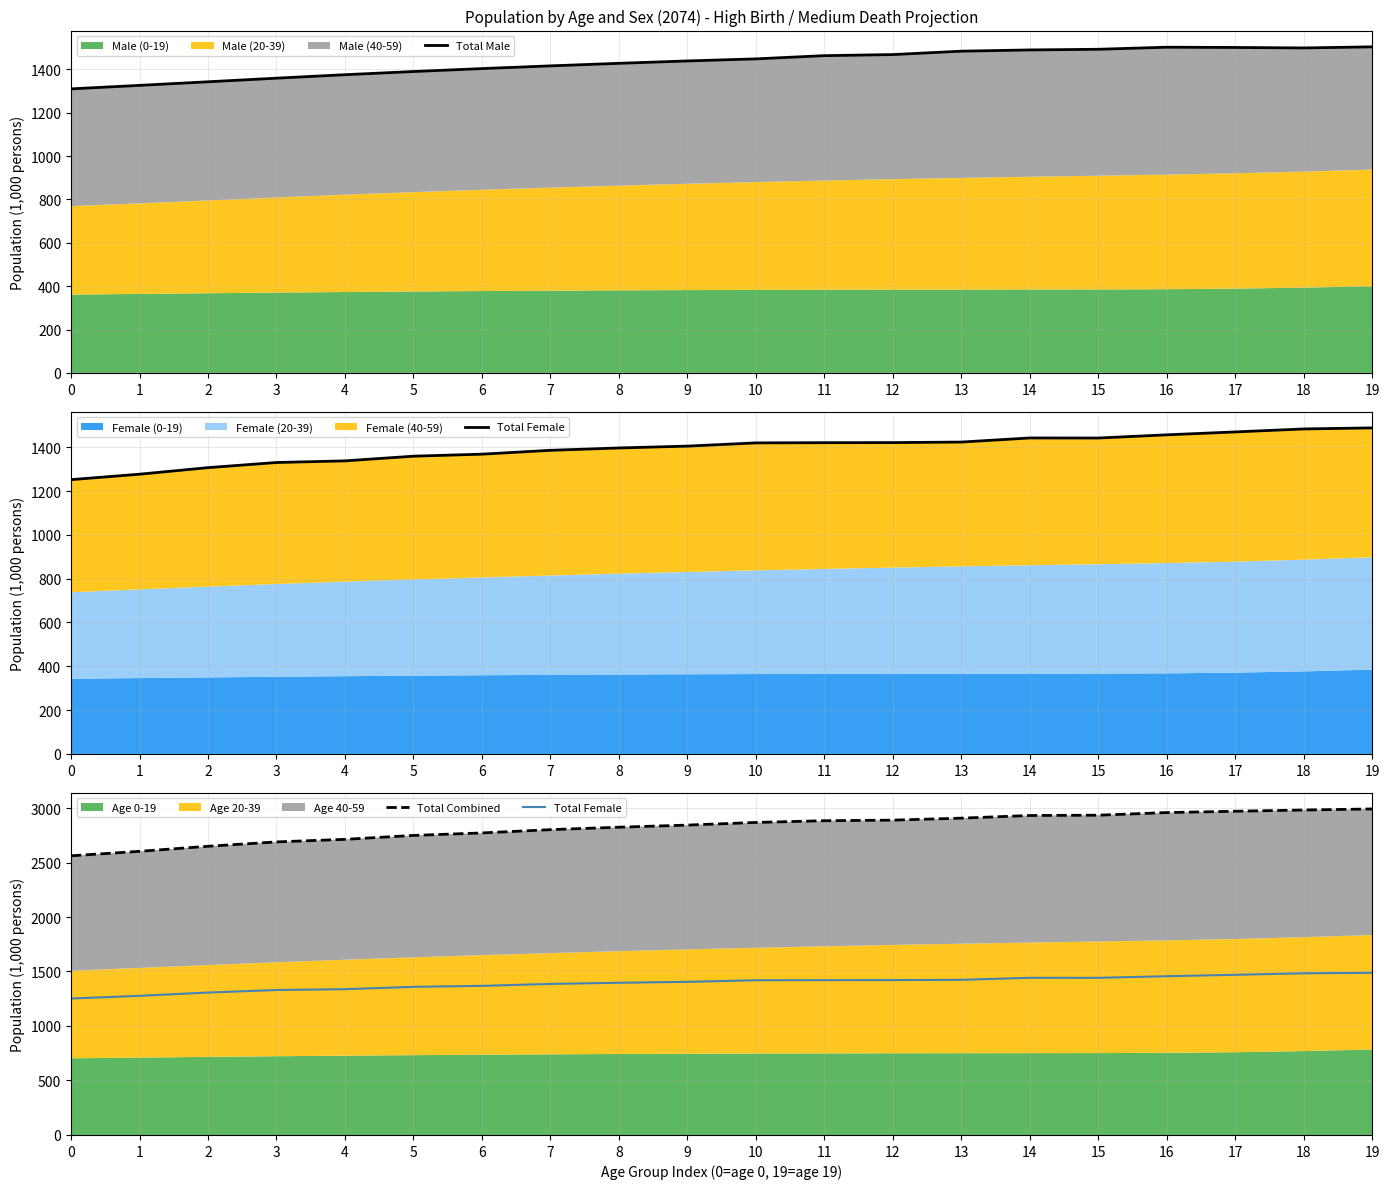

How many interior local peaks does the Total Female series have?

1